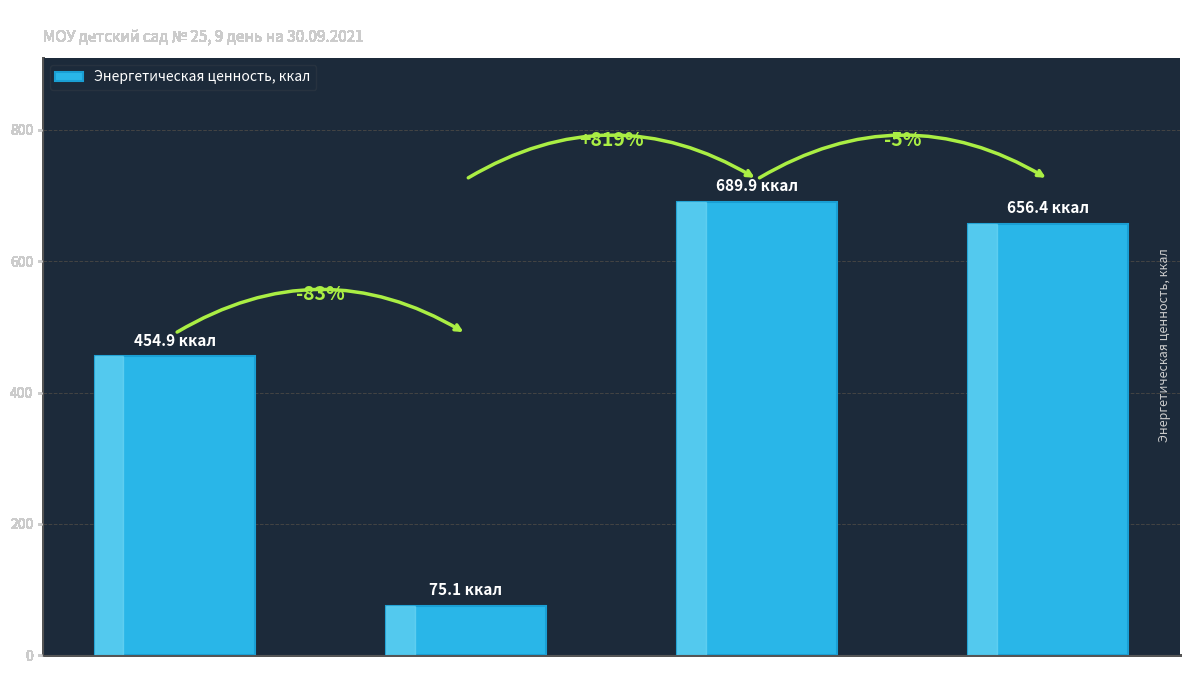

What is the value of the 1st bar from the left?

454.9